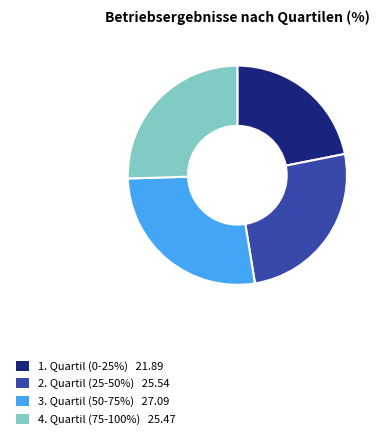

Which slice is the smallest?

1. Quartil (0-25%)